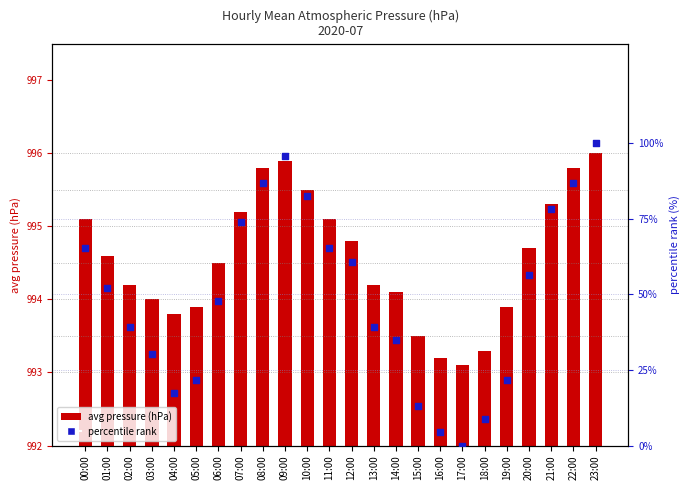

Which series has the largest Y range (max minus min)?

percentile rank